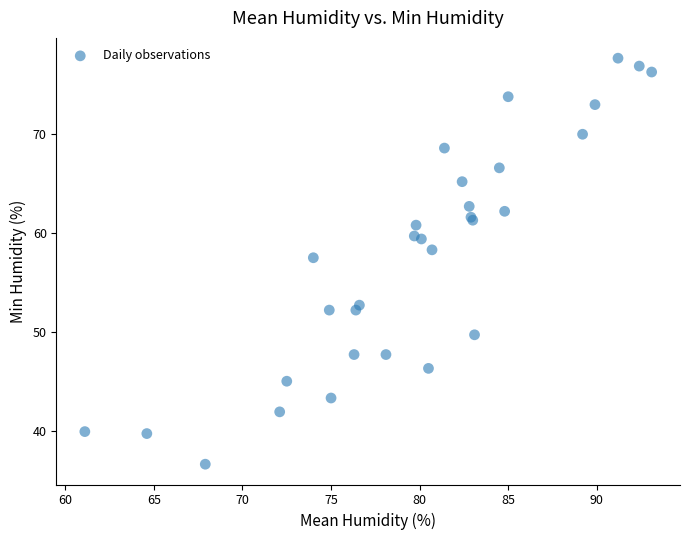

What Y value in the scatter plot is closest to 57?

57.5